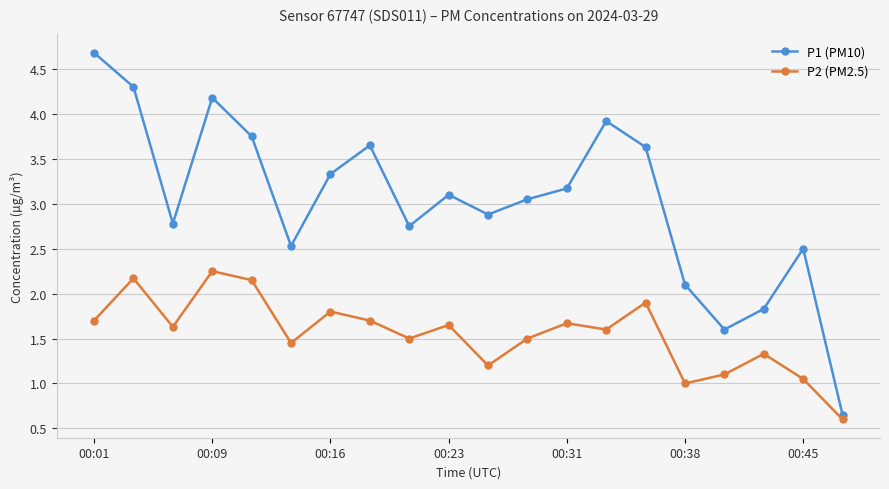

True or false: P1 (PM10) has more than 0 points higher than both neighbors.

True